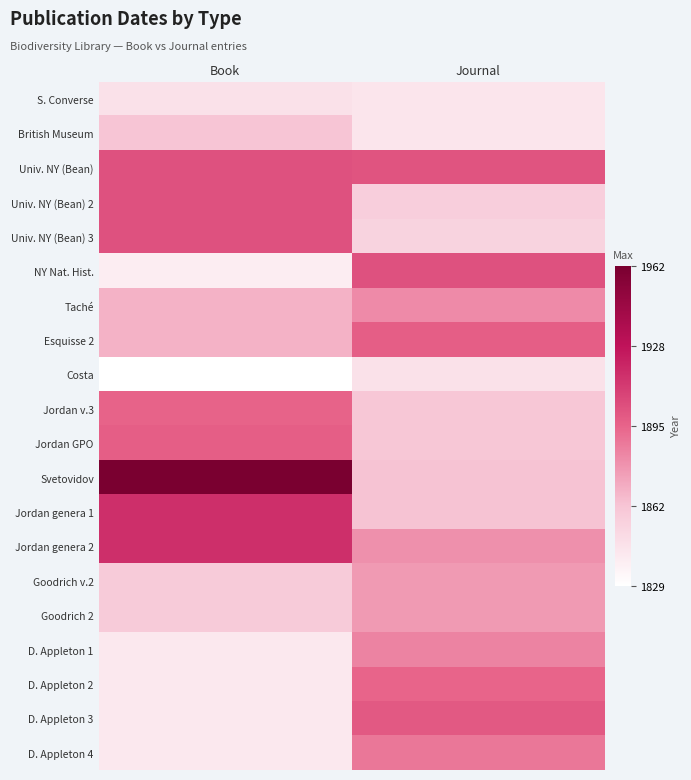

At how many categories does at least one series exceed 1959?

1